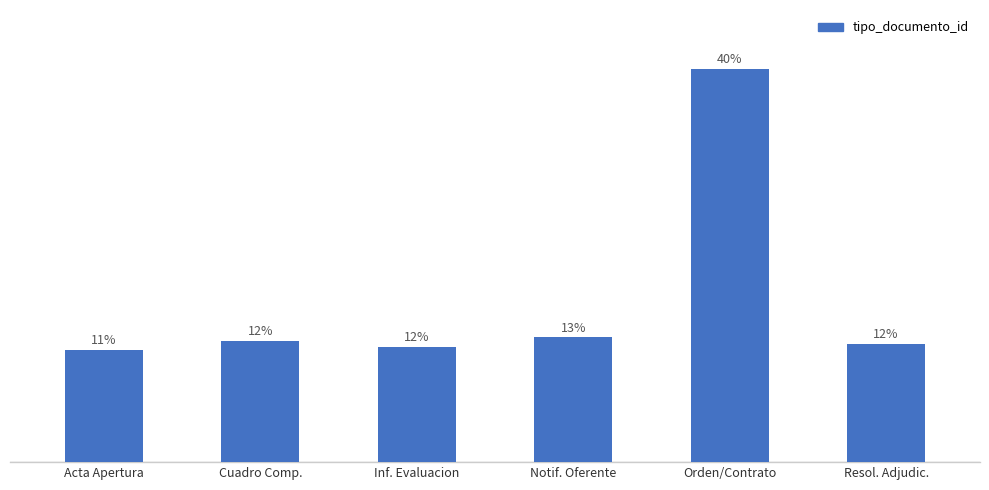

Which label corresponds to the smallest value in the chart?

Acta Apertura